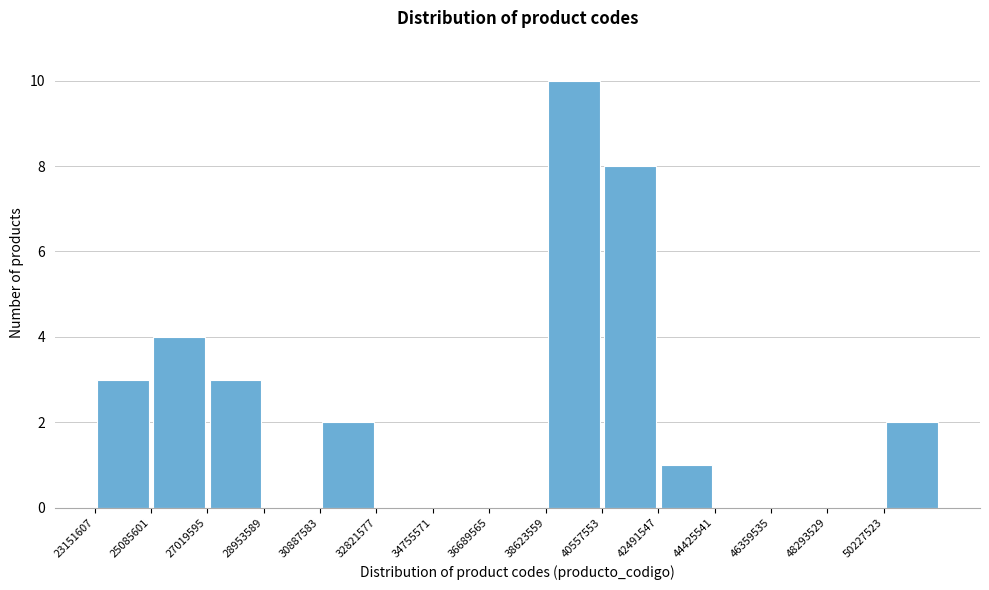

Which range on the x-axis has the tallest bar?

38600000 to 40600000